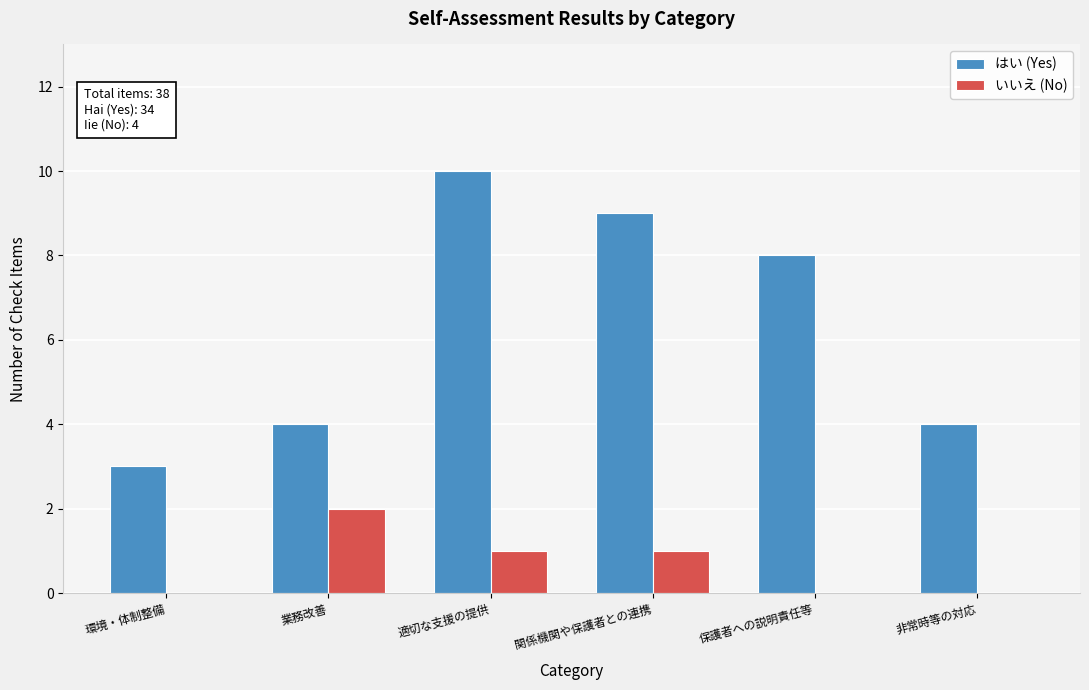

Reading right to left, what are all the values shown in this chart?

はい (Yes): 非常時等の対応=4	保護者への説明責任等=8	関係機関や保護者との連携=9	適切な支援の提供=10	業務改善=4	環境・体制整備=3
いいえ (No): 非常時等の対応=0	保護者への説明責任等=0	関係機関や保護者との連携=1	適切な支援の提供=1	業務改善=2	環境・体制整備=0